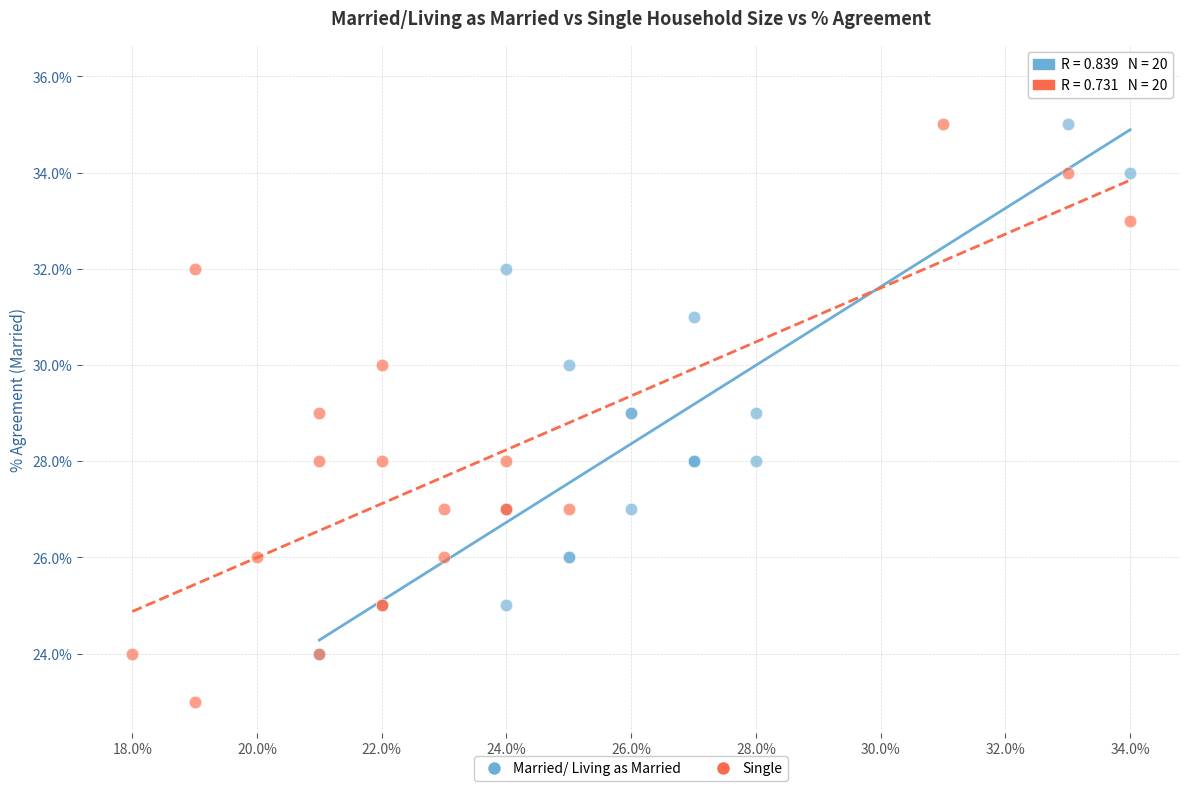

Which series contains the highest Y value?

Married/ Living as Married